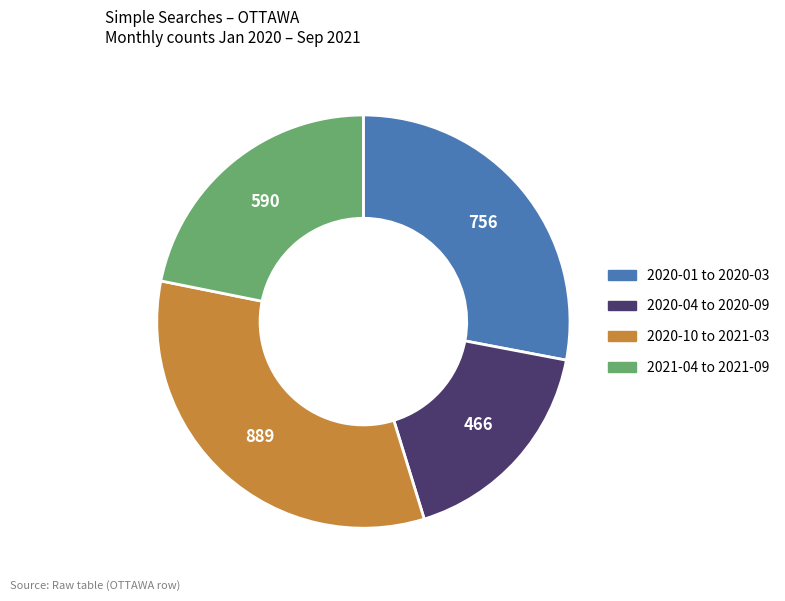

Count the number of slices in the pie.

4